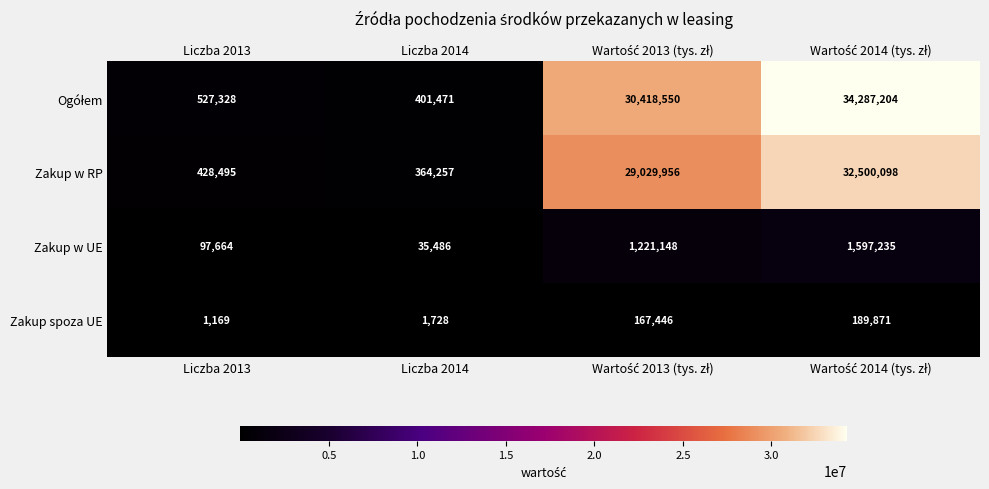

What is the total value across all series at Liczba 2013?

1054656